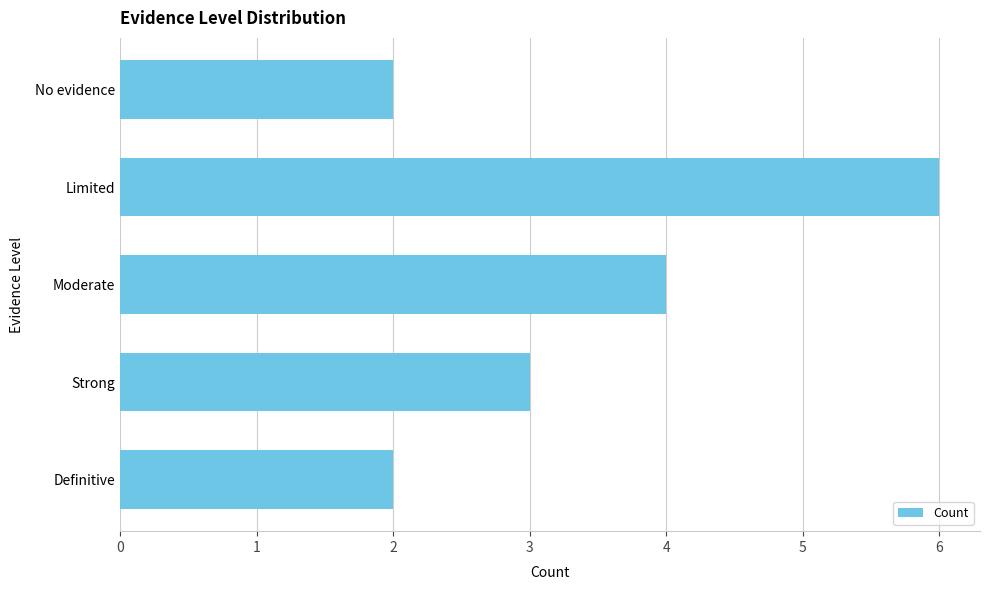

What is the difference between the maximum and second lowest values?

4